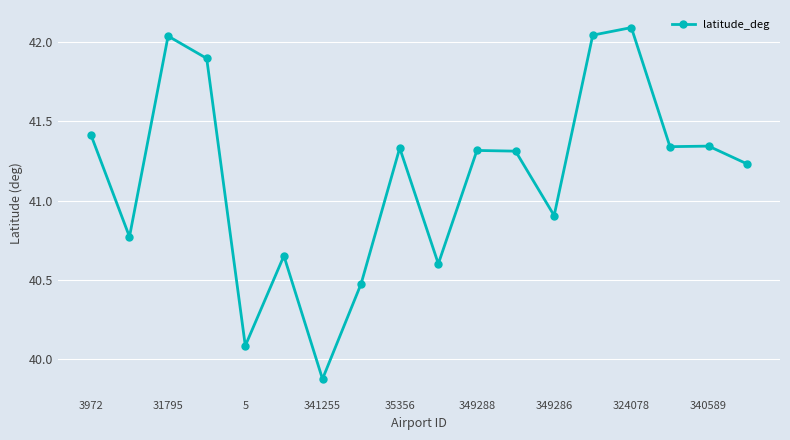

What is the sum of all values?

740.7